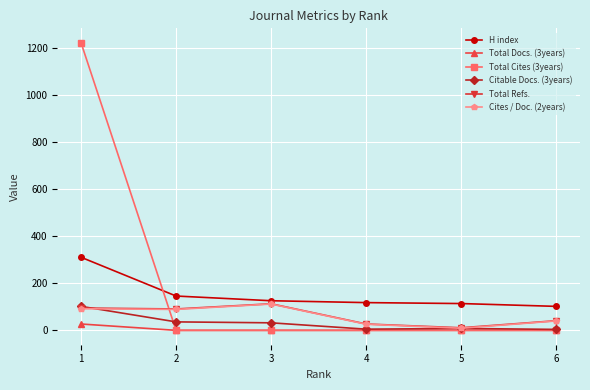

Is this an area chart (filled region under the line)?

No